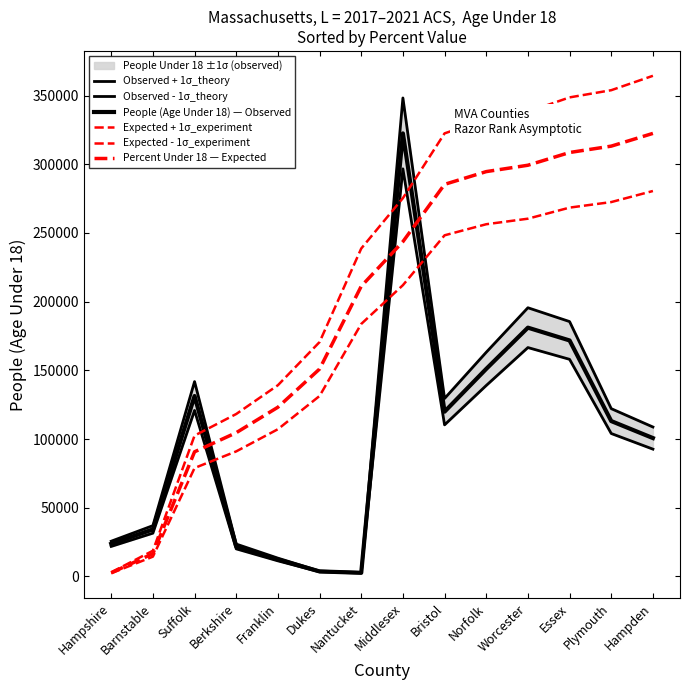

What is the difference between the Expected + 1σ_experiment values at Bristol and Dukes?

151883.7